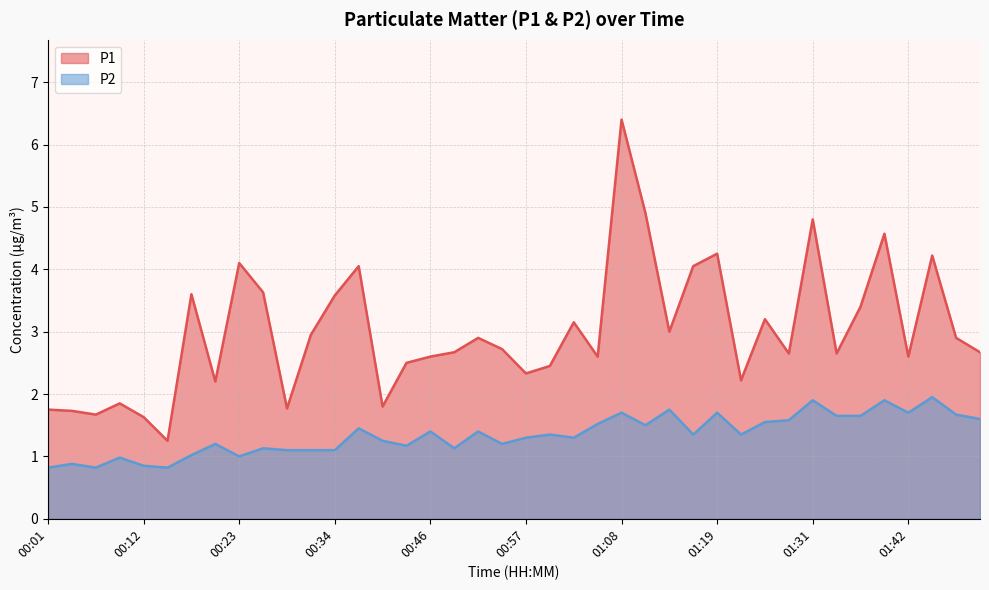

What value does the P2 series have at 00:01?

0.8